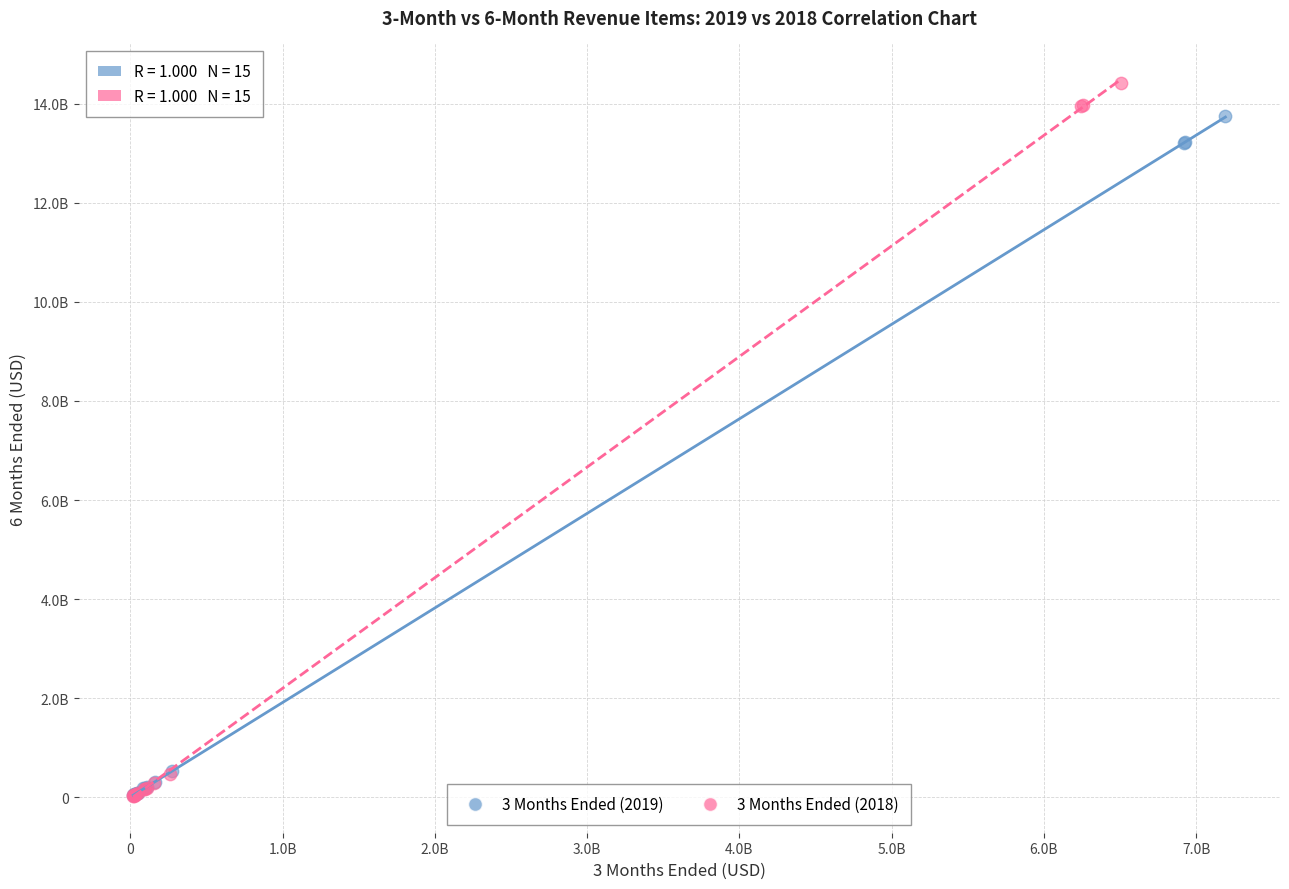

What are all the series names shown in the legend?

3 Months Ended (2019), 3 Months Ended (2018)